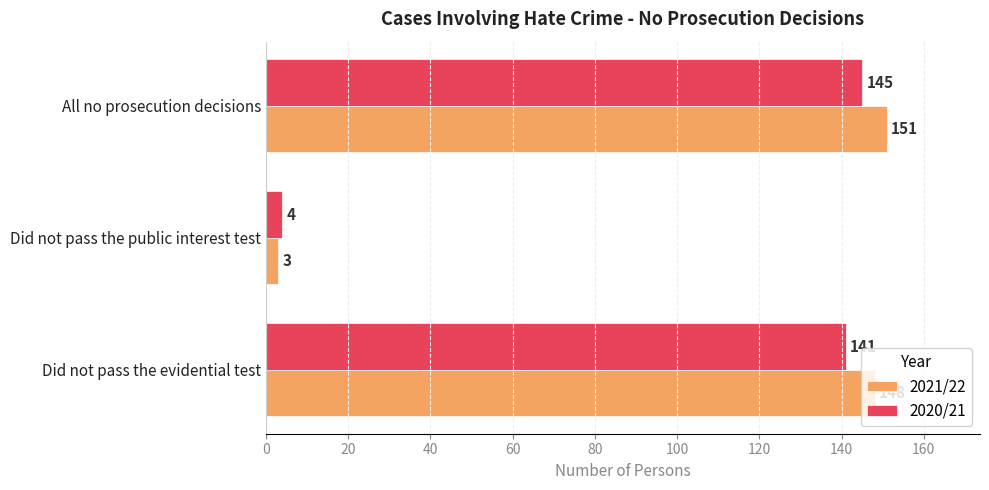

The 2021/22 series shows 151 at All no prosecution decisions. True or false?

True